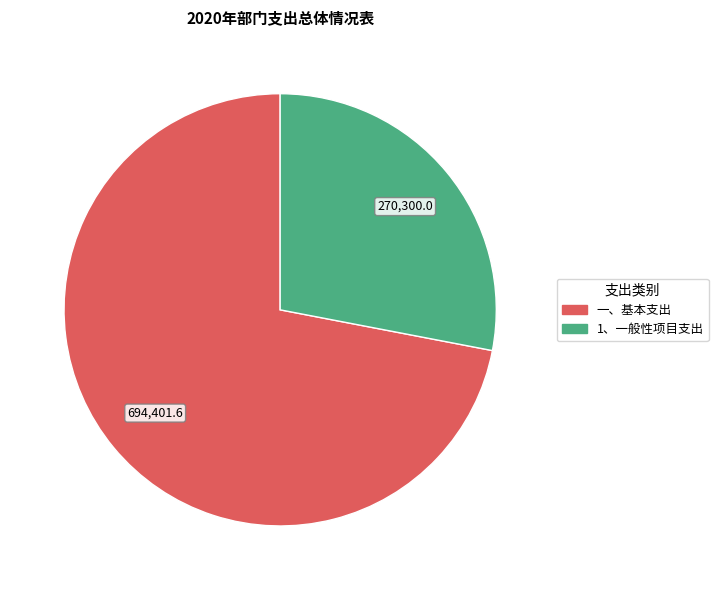

Is there a majority slice in this chart?

Yes